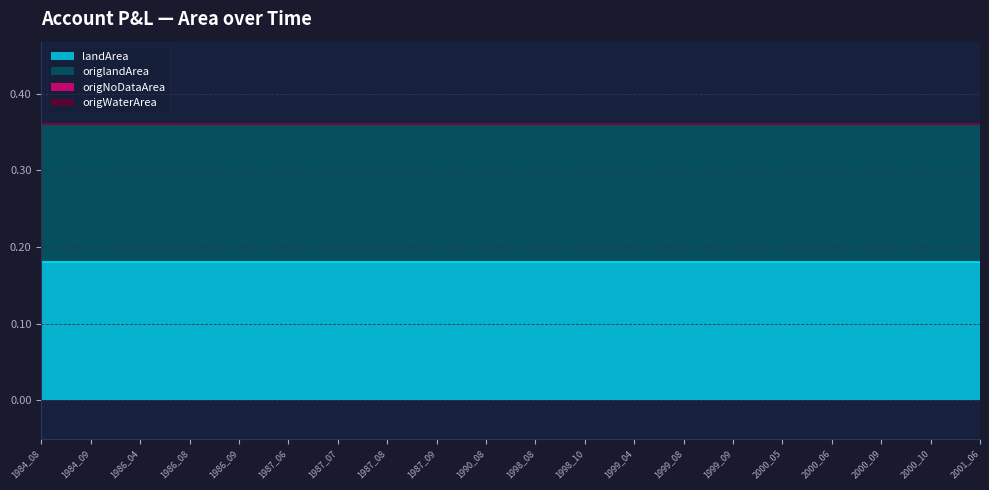

What is the highest value of the origlandArea series?

0.2